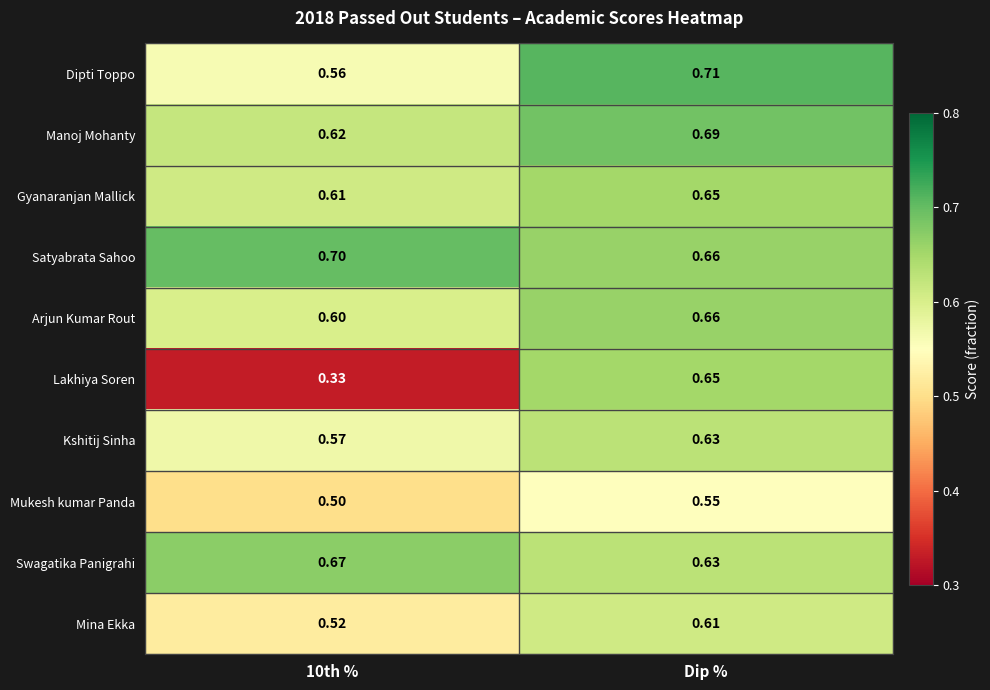

Which category has the highest value across all series?

Dip %